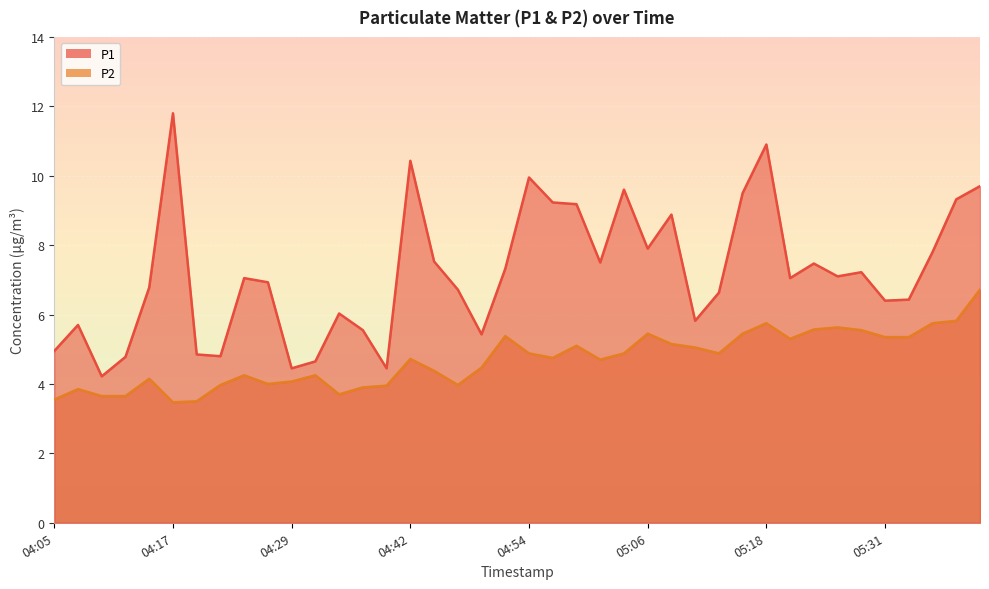

Which series has the largest total across all categories?

P1